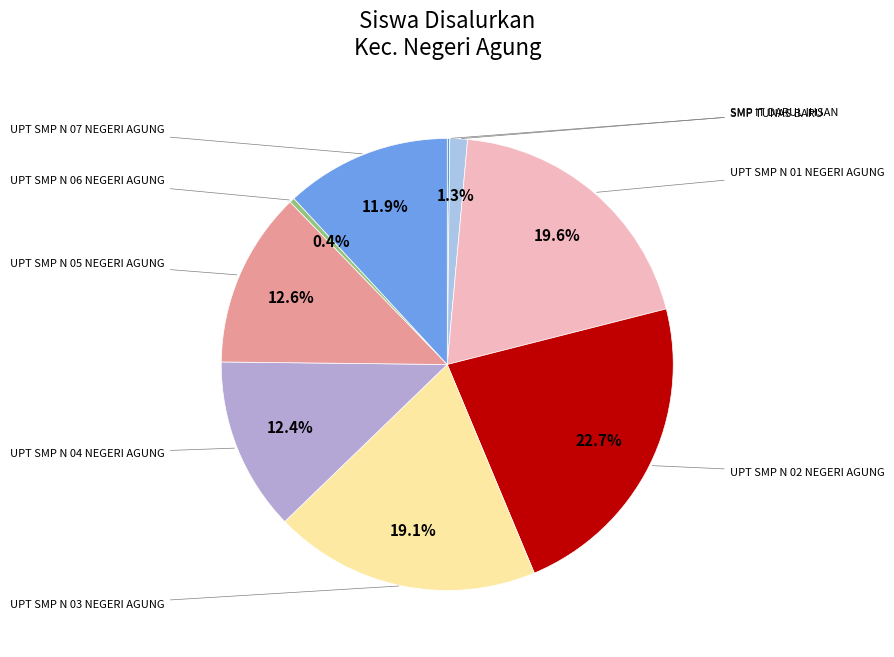

How many segments does this pie chart have?

9